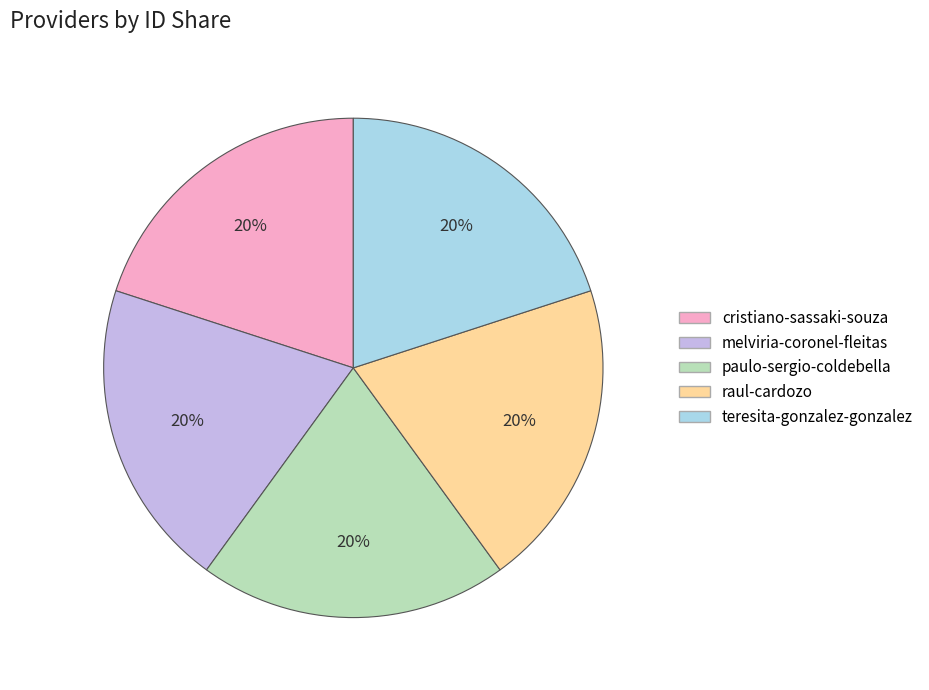

To the nearest percent, what portion does paulo-sergio-coldebella represent?

20%